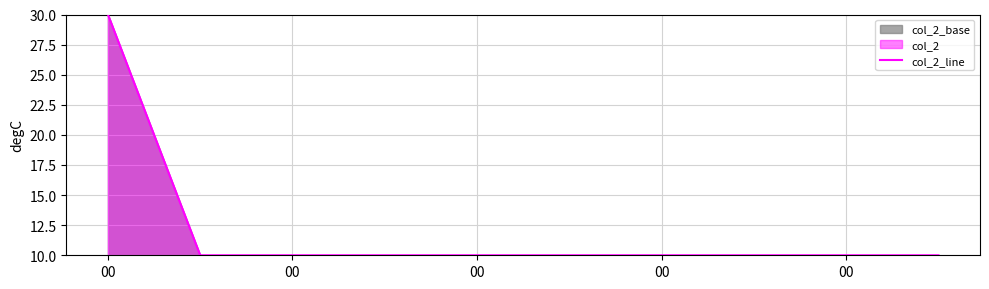

Does the chart display data point markers on the line(s)?

No